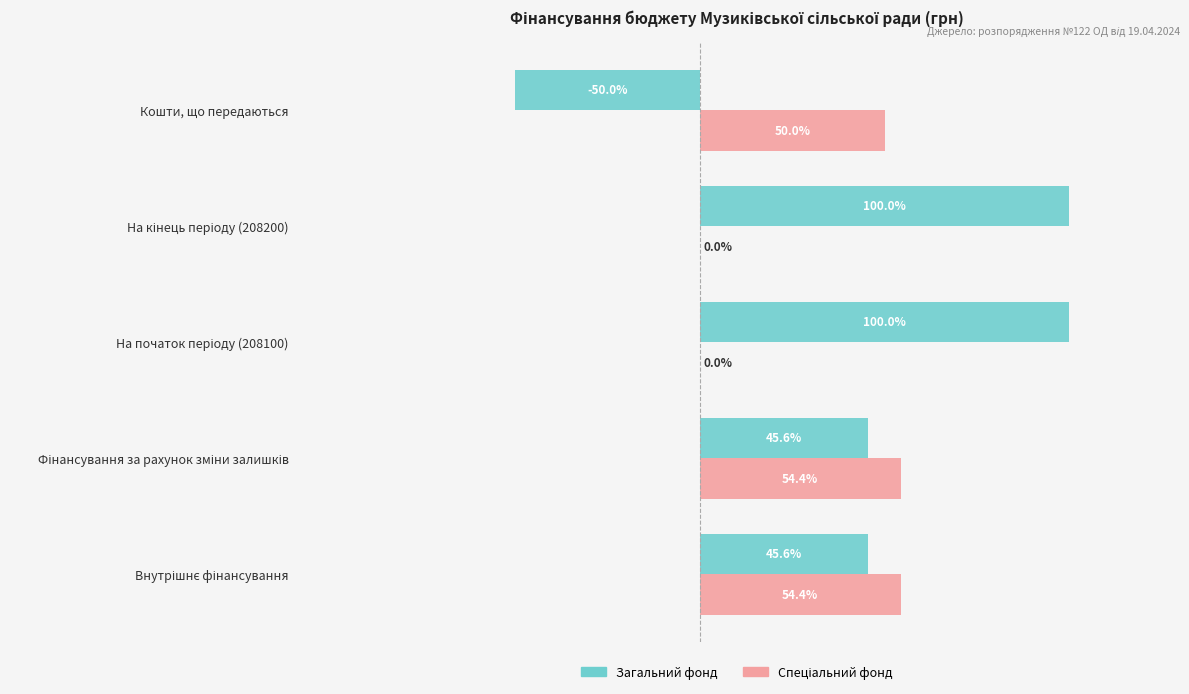

Which series has the largest total across all categories?

Загальний фонд